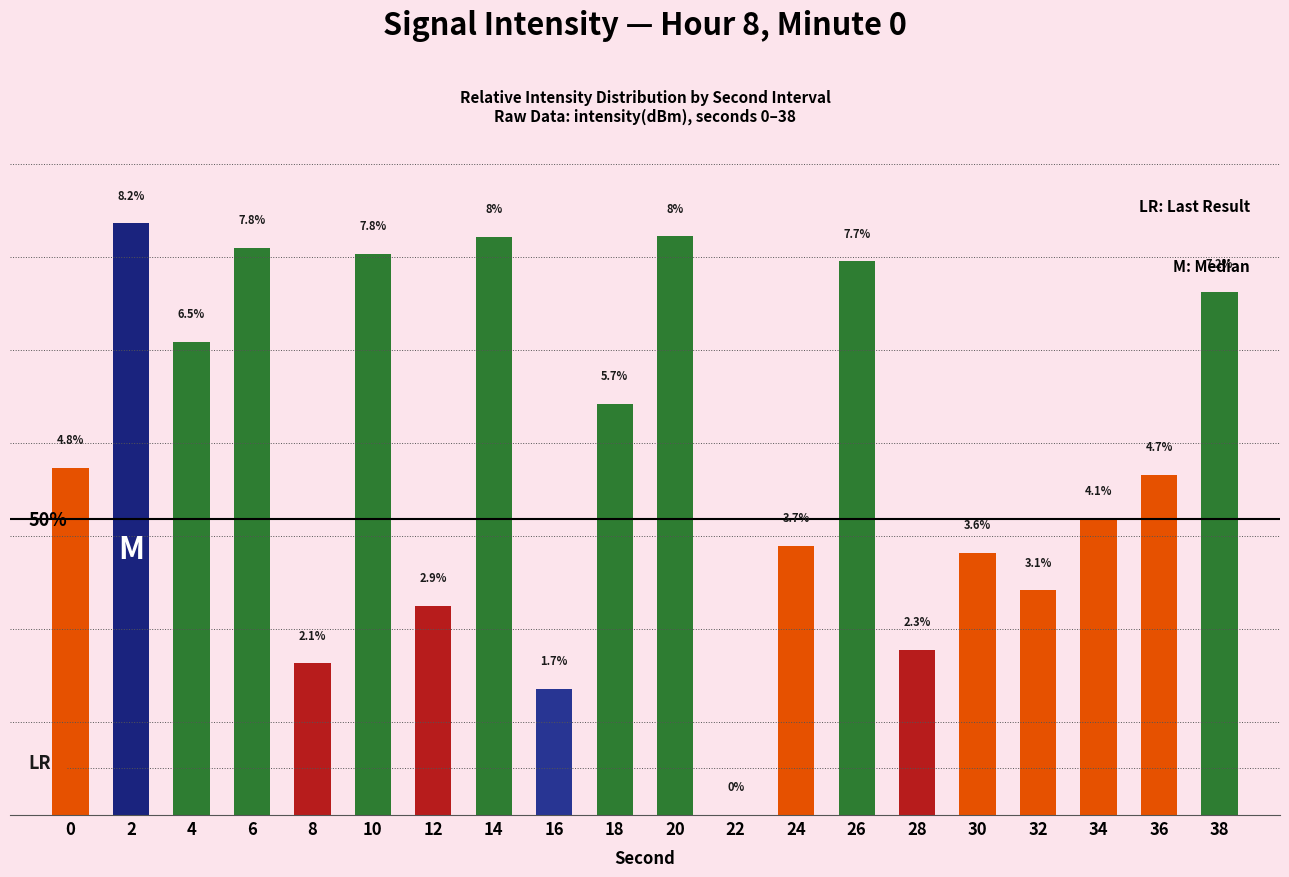

Are the bars horizontal?

No